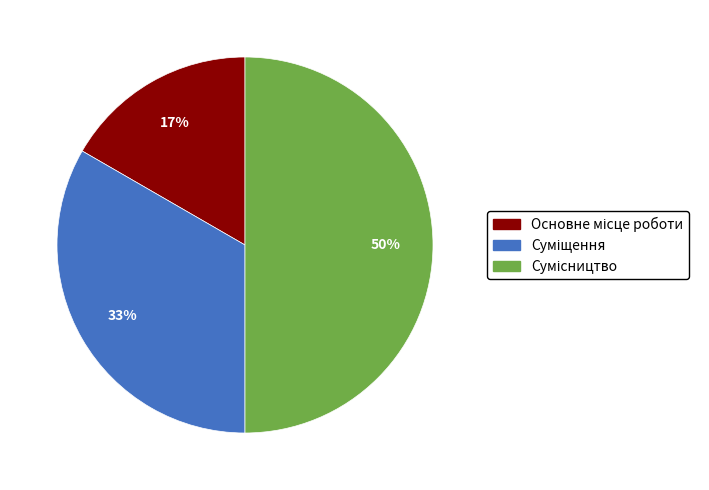

To the nearest percent, what is the average slice percentage?

33%